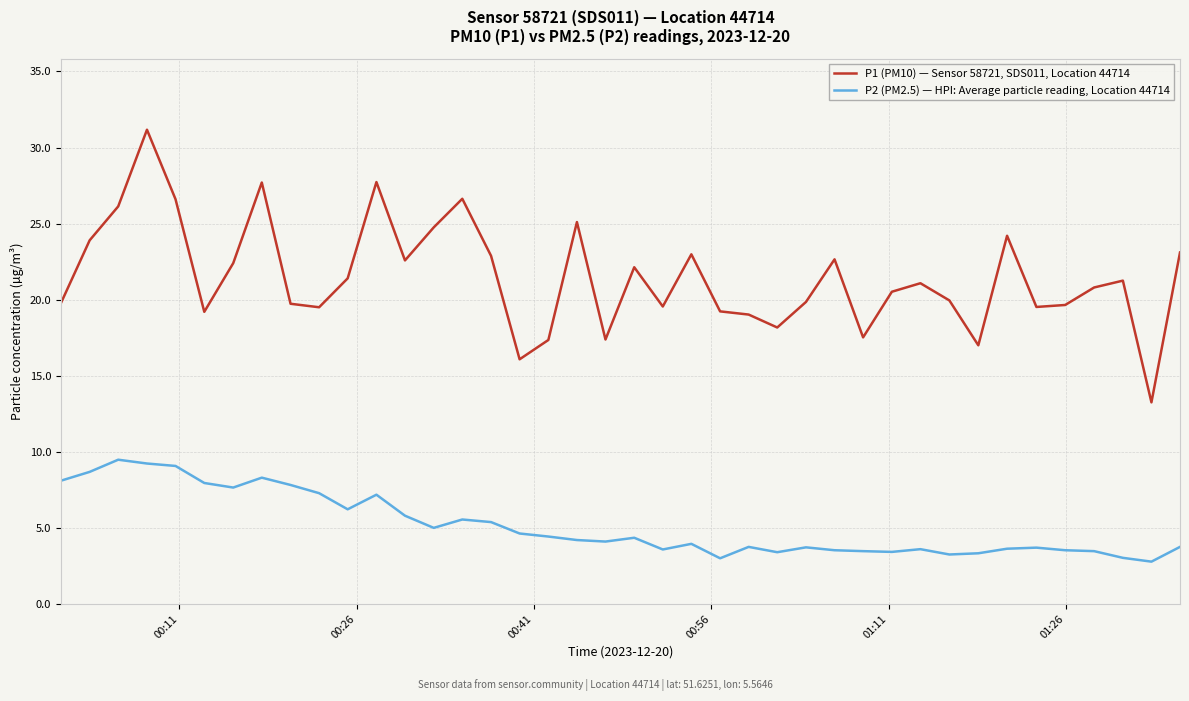

In P2 (PM2.5) — HPI: Average particle reading, Location 44714, how many points are higher than both neighbors (excluding endpoints)?

10